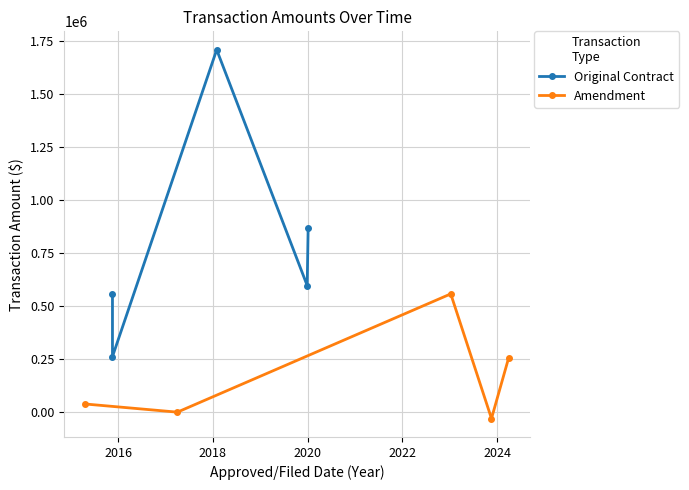

In Amendment, how many points are lower than both neighbors (excluding endpoints)?

2